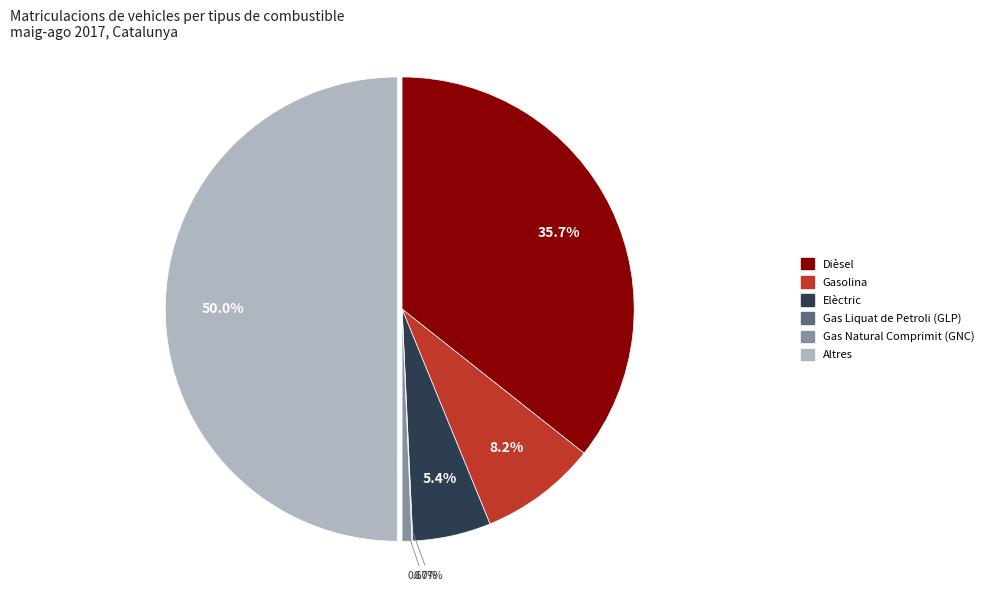

What is the largest slice in the pie chart?

Altres